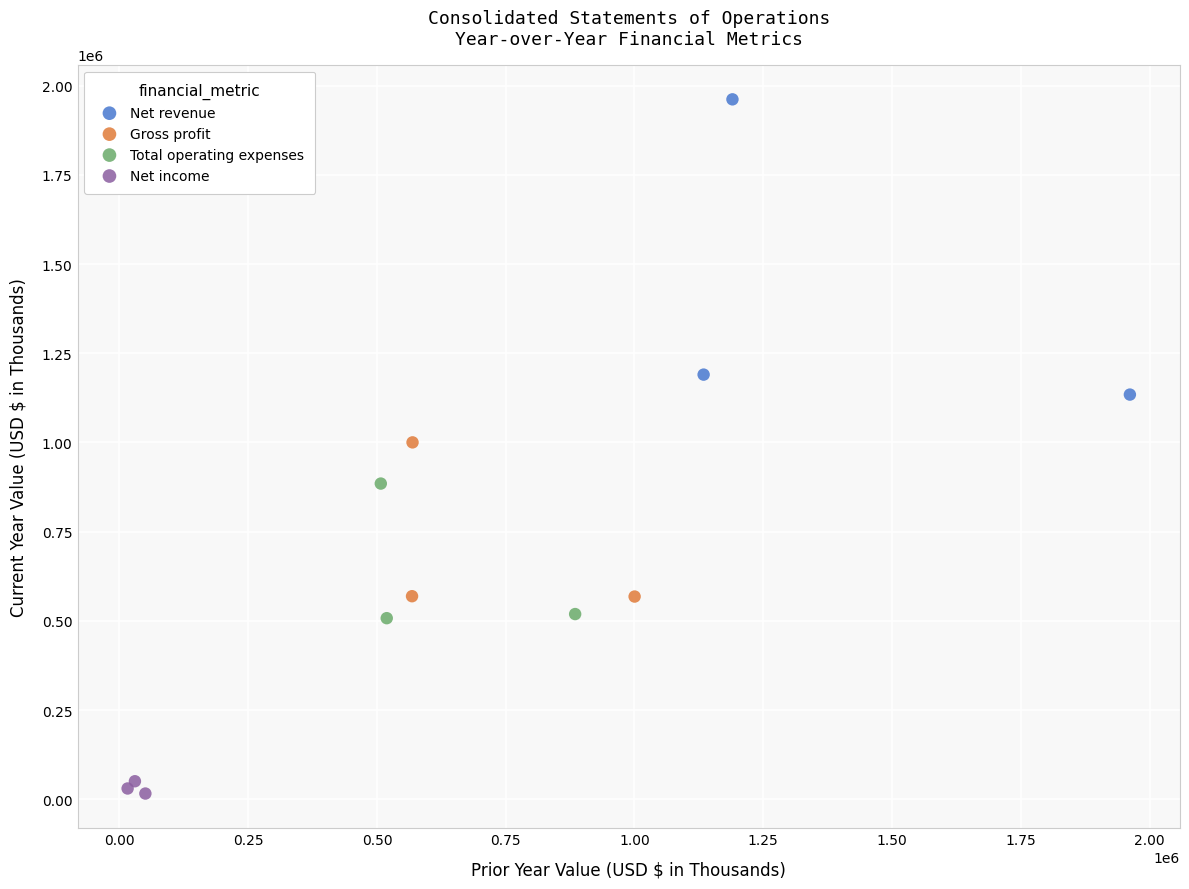

Which series reaches the minimum Y coordinate?

Net income